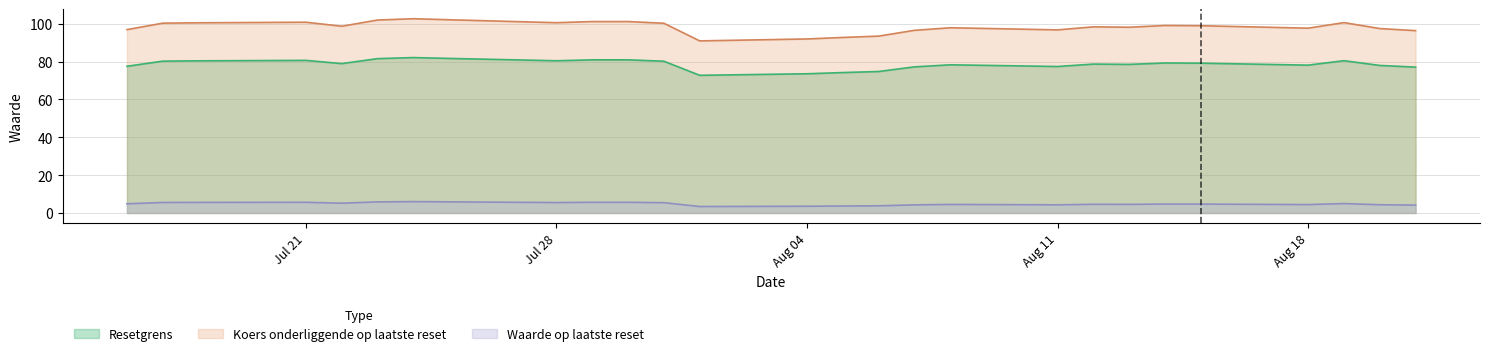

What is the difference between the maximum and minimum values in the Resetgrens series?

9.4